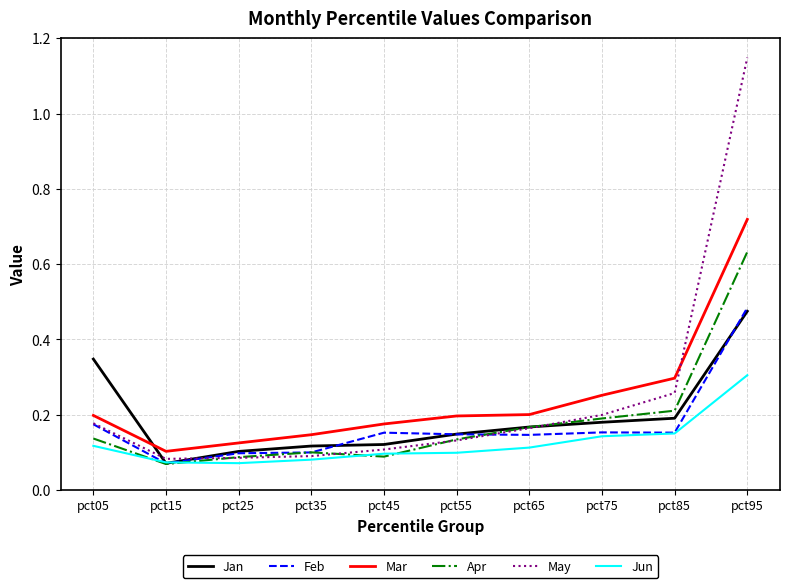

Which label corresponds to the largest value in the chart?

pct95